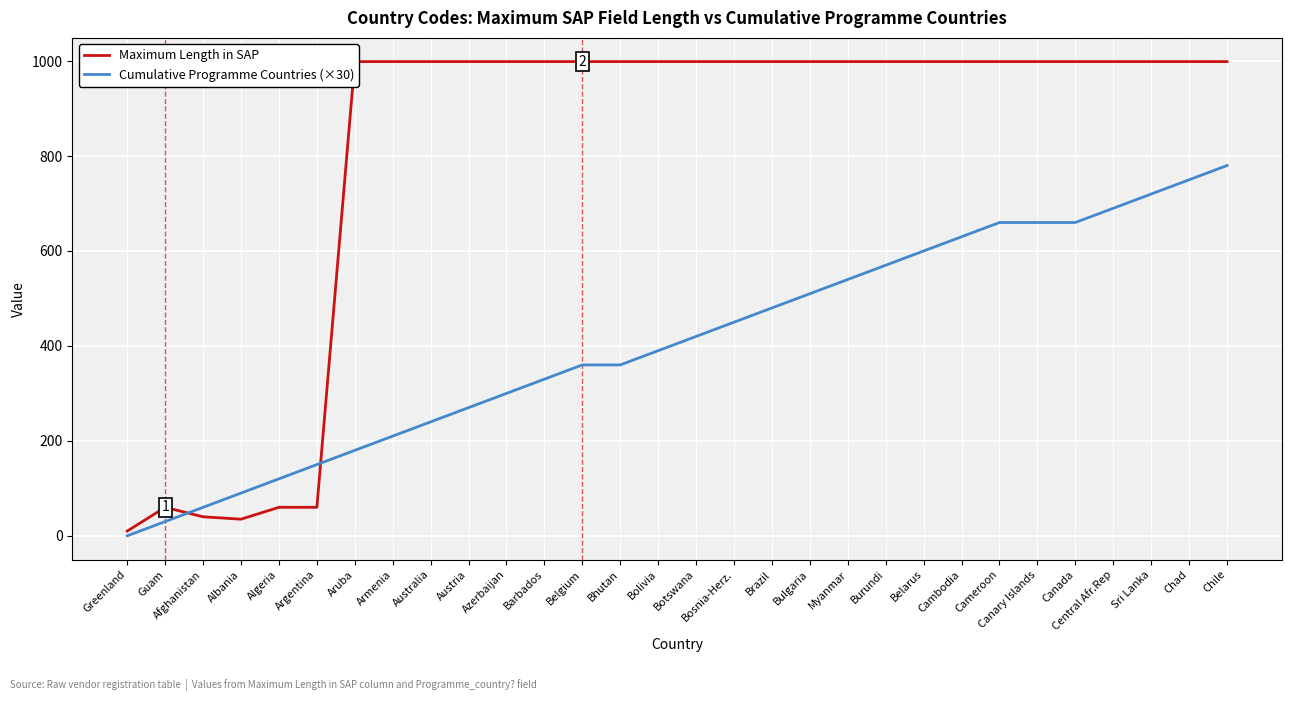

True or false: Cumulative Programme Countries (×30) has more than 2 interior local peaks.

False